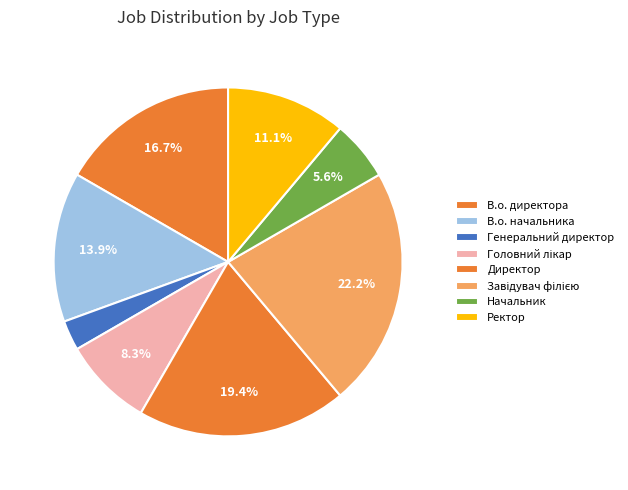

Which slice is the largest?

Завідувач філією